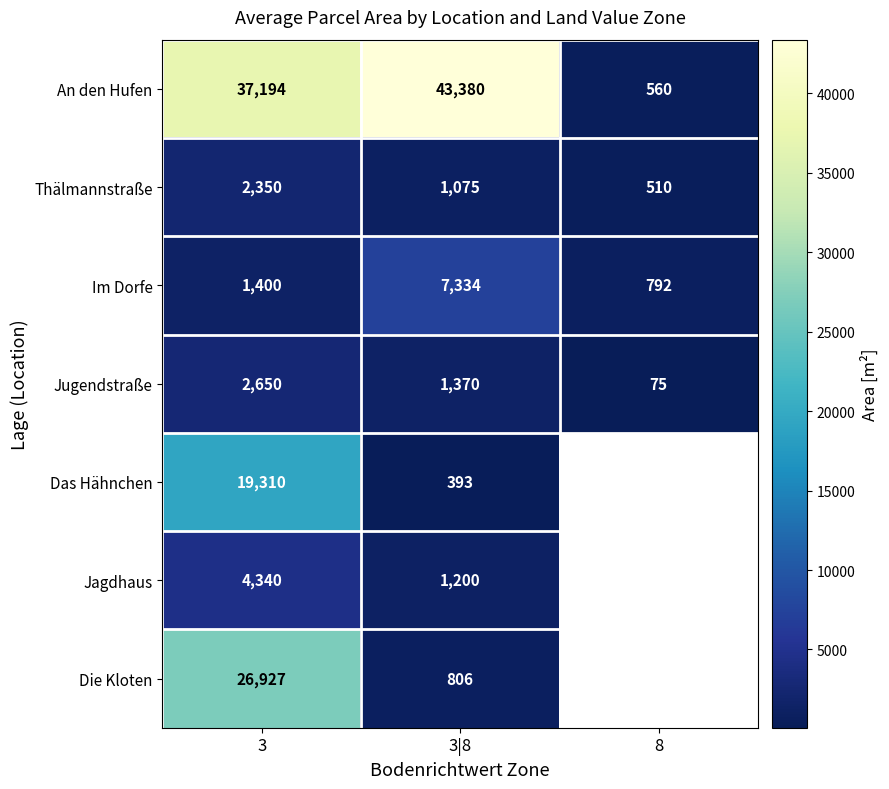

Which series has the largest total across all categories?

An den Hufen